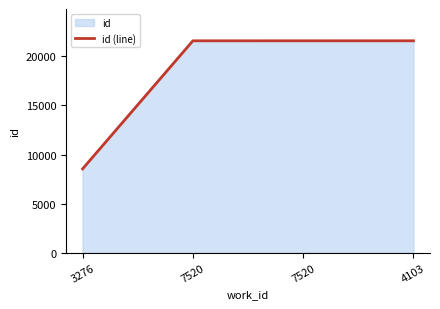

Reading left to right, what are all the values shown in this chart?

3276=8537	7520=21581	7520=21582	4103=21584